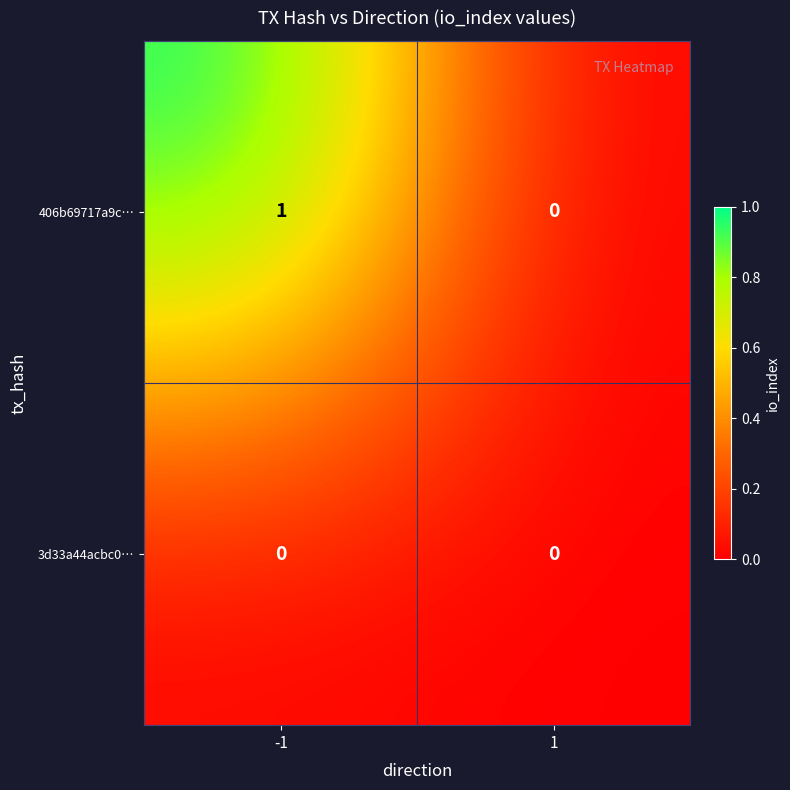

The value of 406b69717a9c… at 1 is 0. True or false?

True